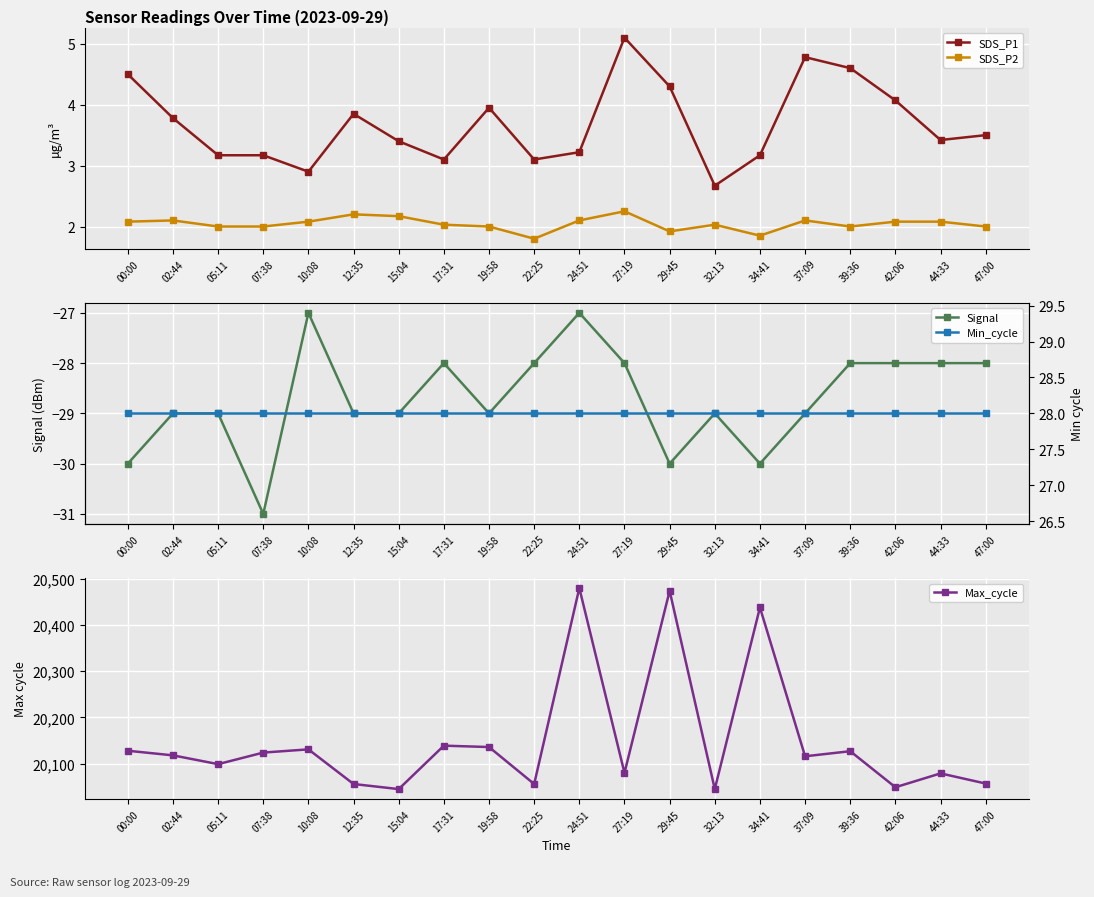

What is the total value across all series at 47:00?

20062.5